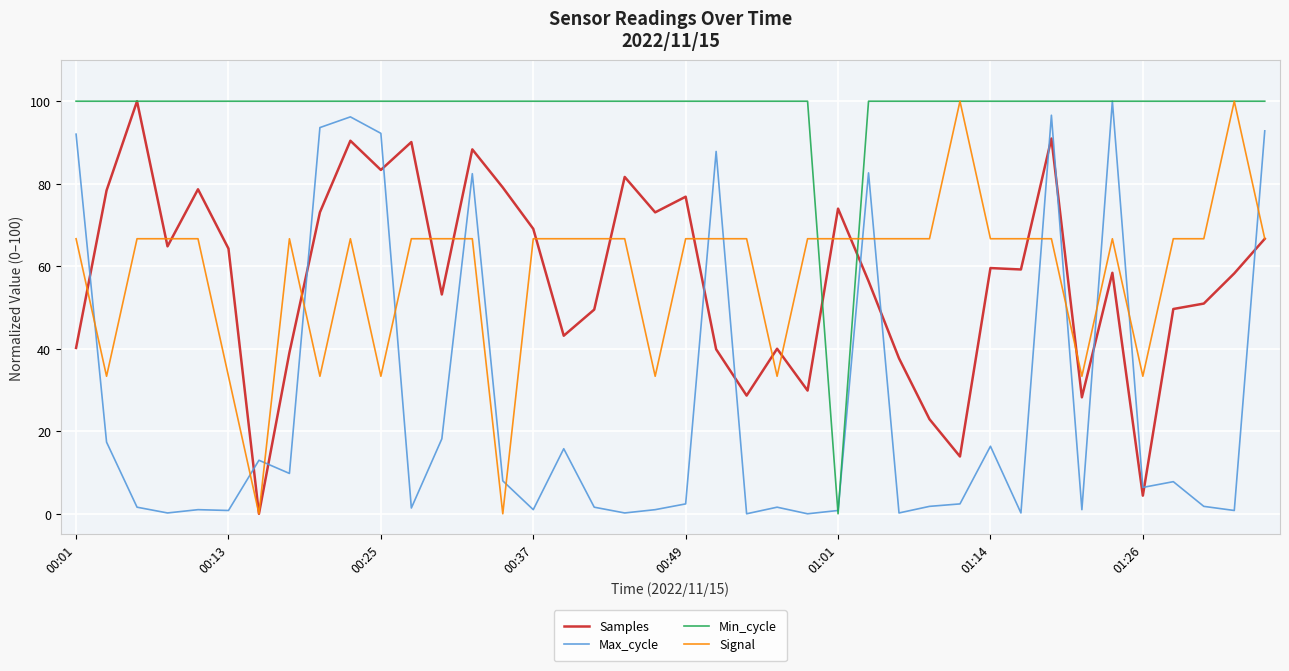

Which series has the largest total across all categories?

Min_cycle